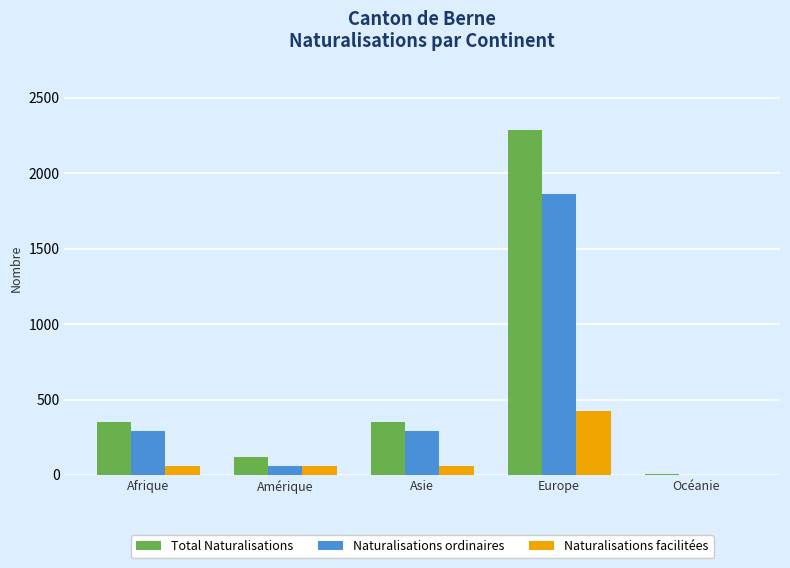

Which label corresponds to the largest value in the chart?

Europe